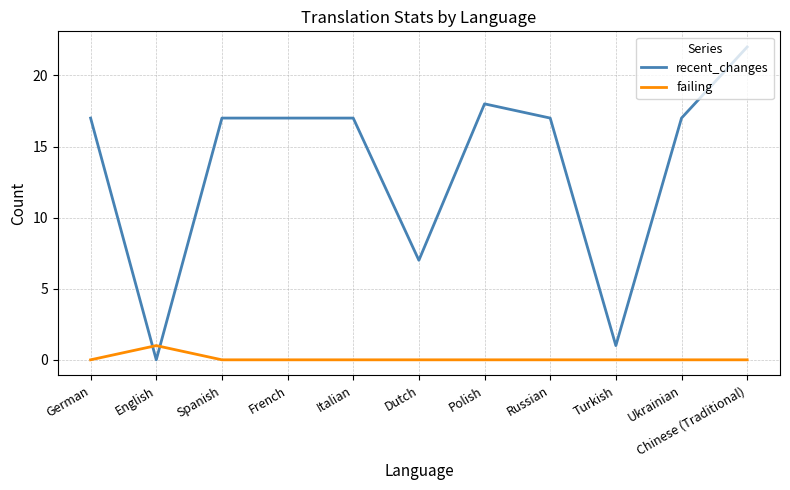

True or false: failing and recent_changes intersect in this chart.

True